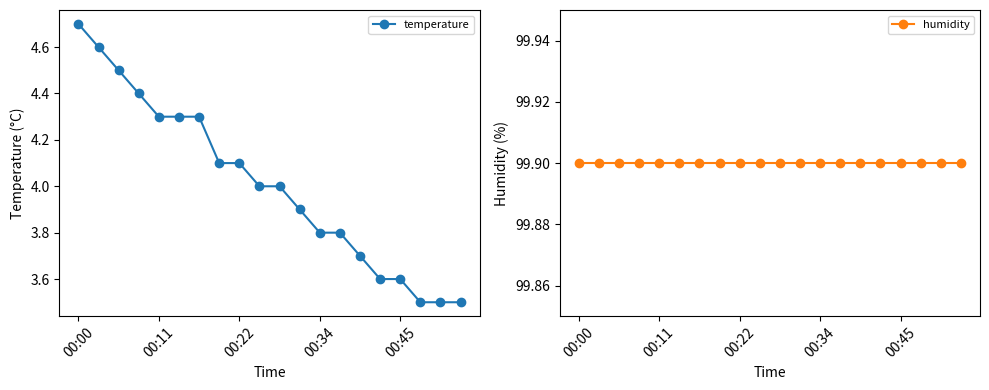

The temperature series shows 4.3 at 00:11. True or false?

True